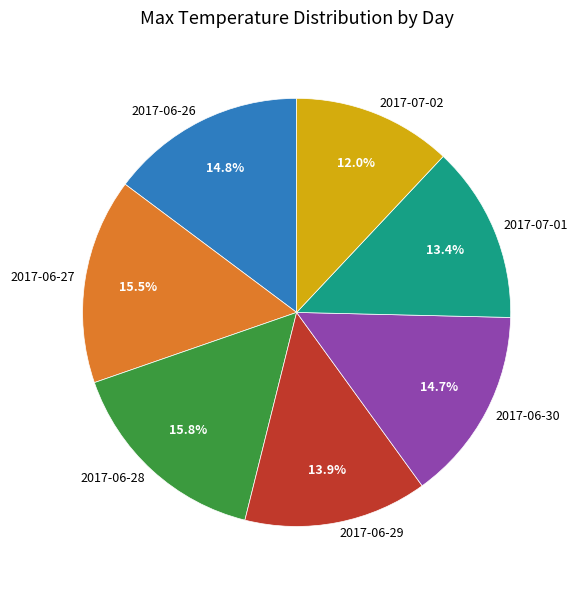

To the nearest percent, what is the difference between the 2017-06-26 and 2017-06-29 slice percentages?

1%